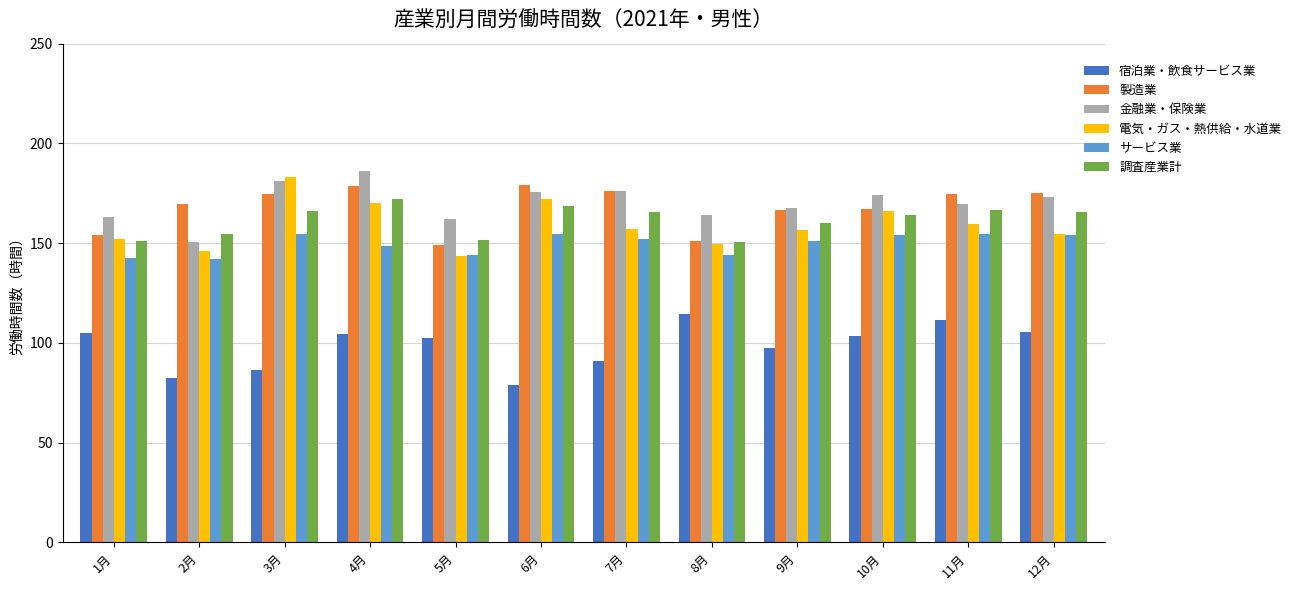

What are all the series names shown in the legend?

宿泊業・飲食サービス業, 製造業, 金融業・保険業, 電気・ガス・熱供給・水道業, サービス業, 調査産業計